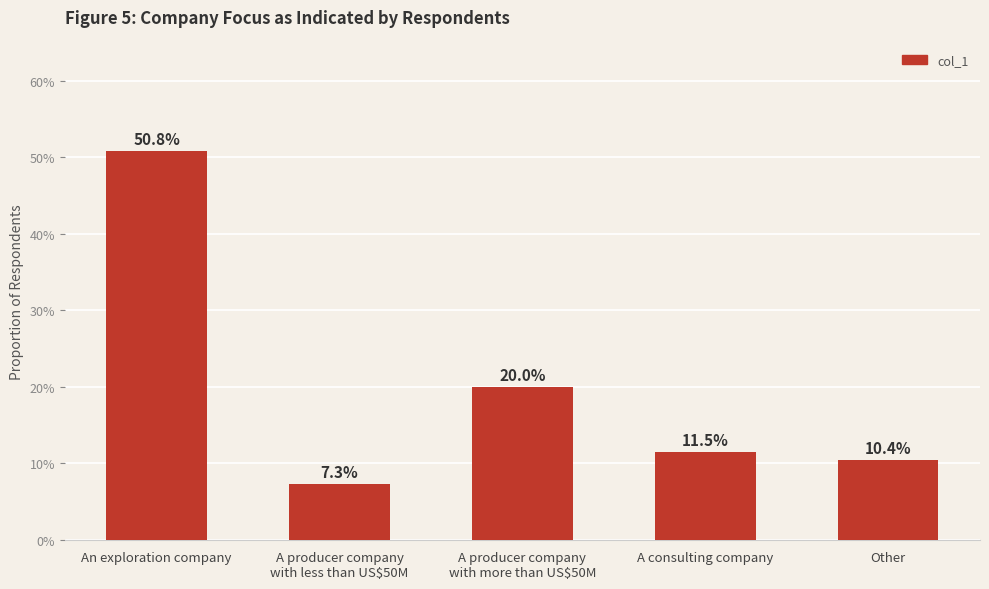

Does the chart contain any negative values?

No